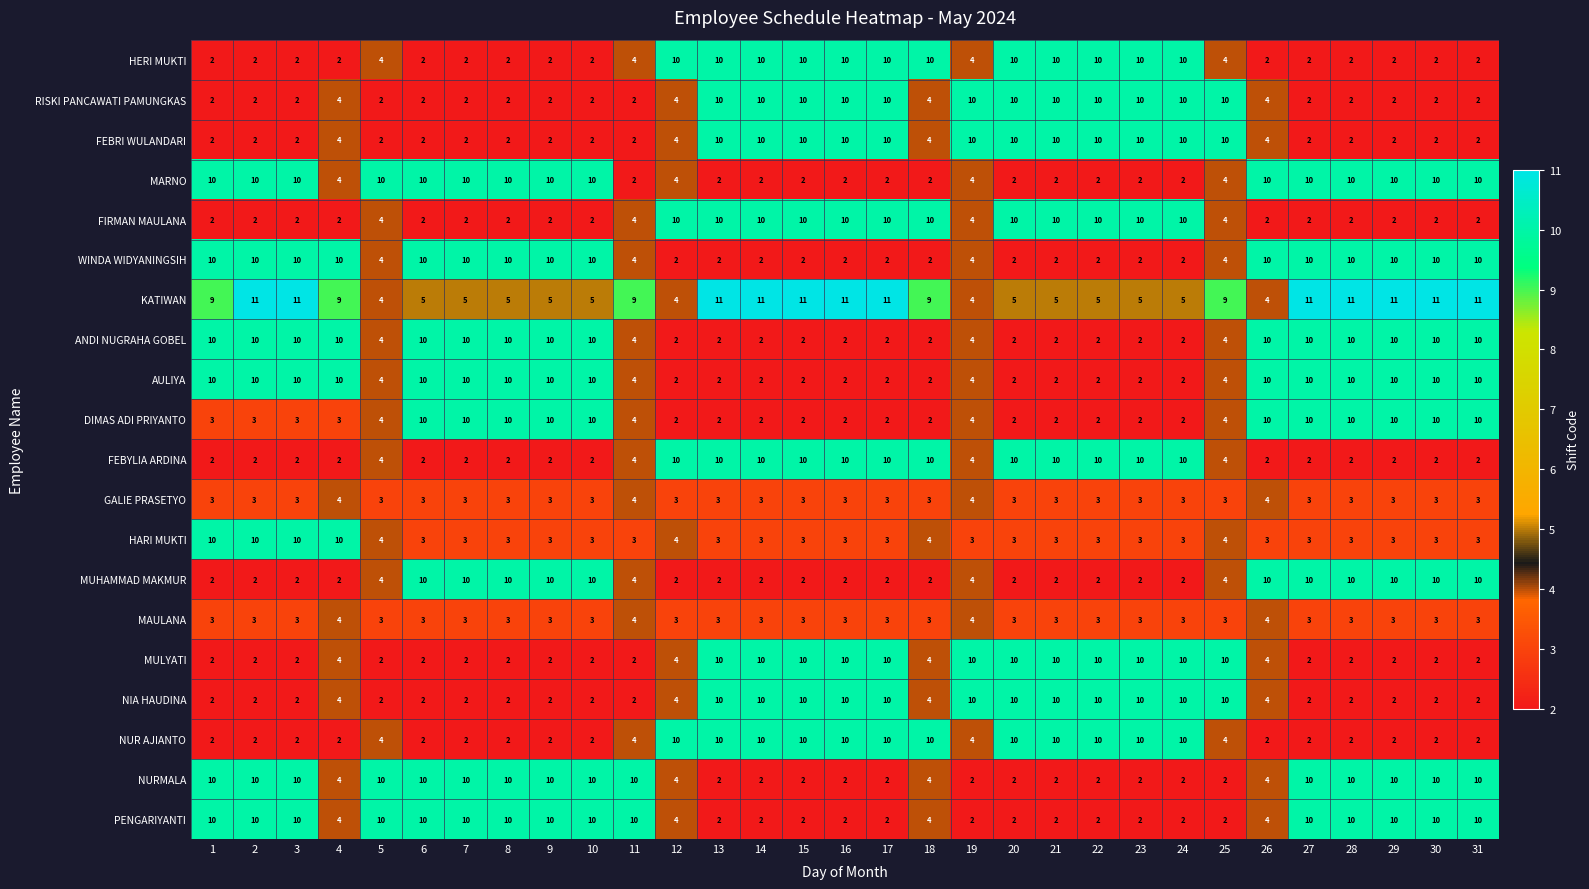

What is the difference between the highest and lowest values at 24?

8